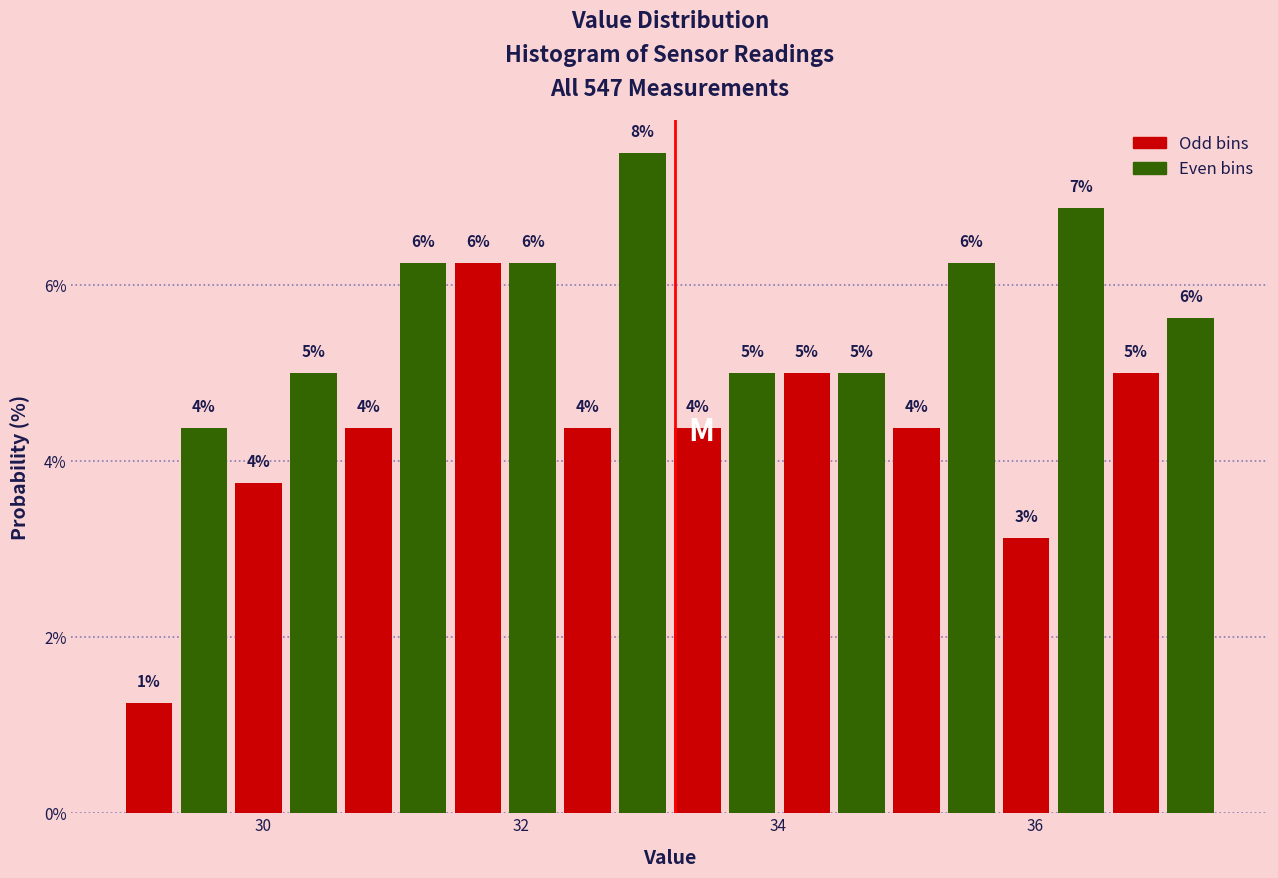

Around what value on the x-axis is the tallest bar? Give the approximate position of its centre, as read against the axis.

33.0